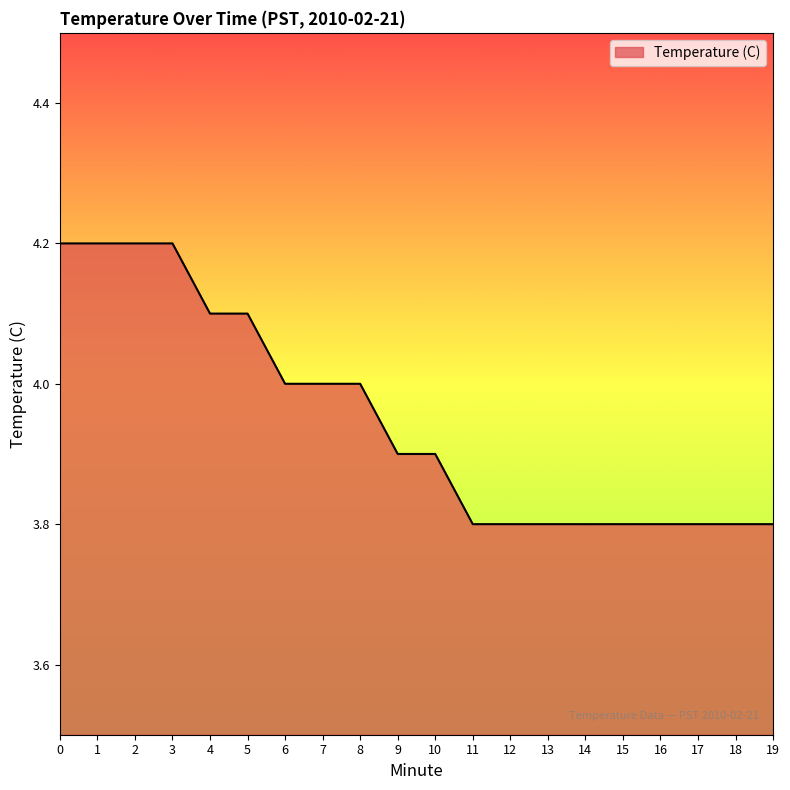

Approximately how many times larger is the value at 18 compared to 2?

0.9